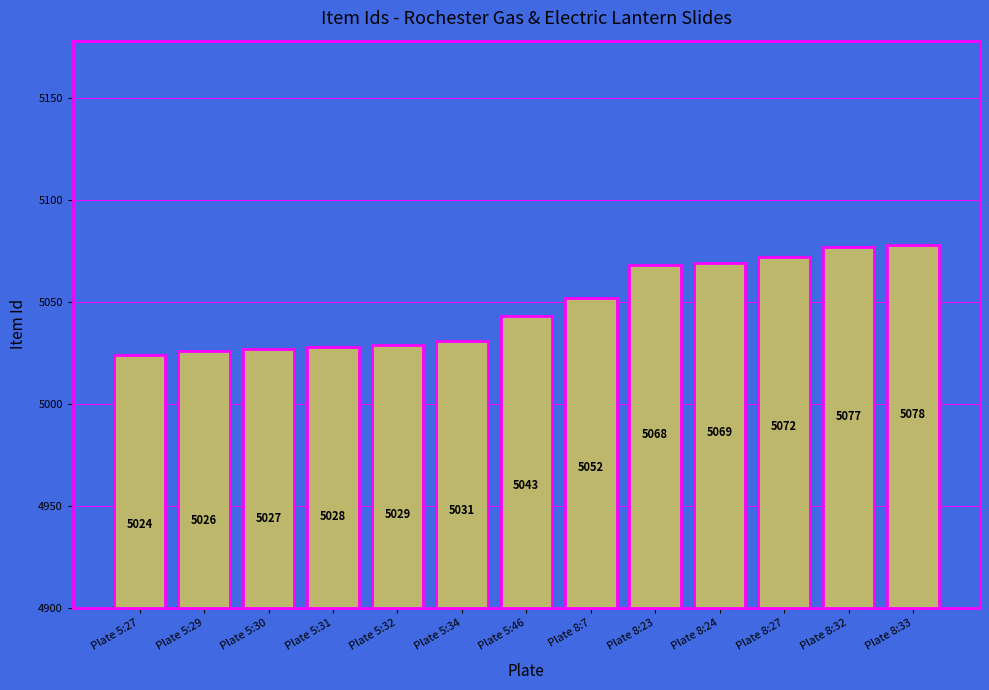

What is the sum of the values at Plate 8:23 and Plate 5:34?

10099